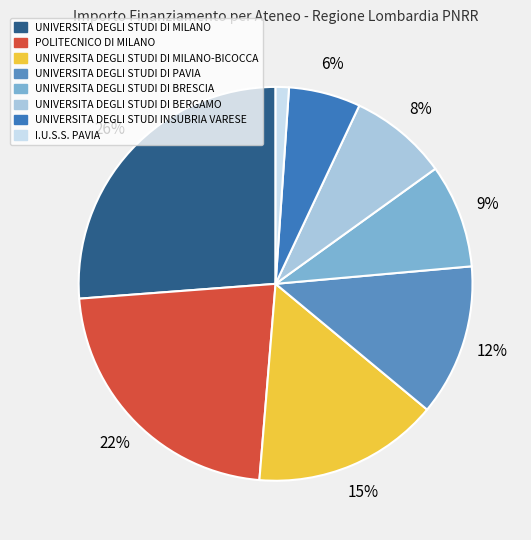

Does UNIVERSITA DEGLI STUDI DI MILANO-BICOCCA account for over 50% of the chart?

No